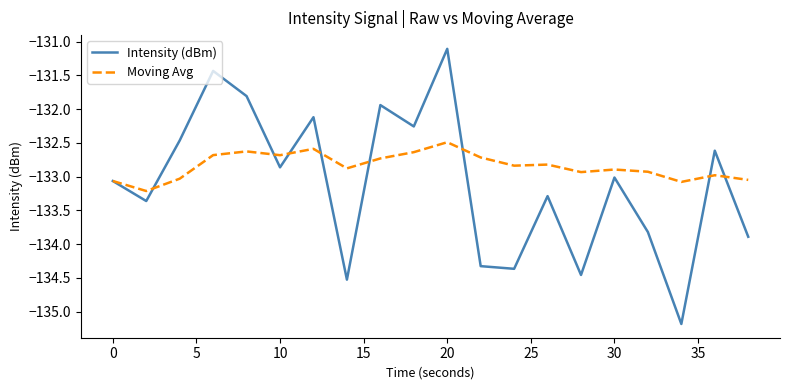

What is the greatest value displayed?

-131.1